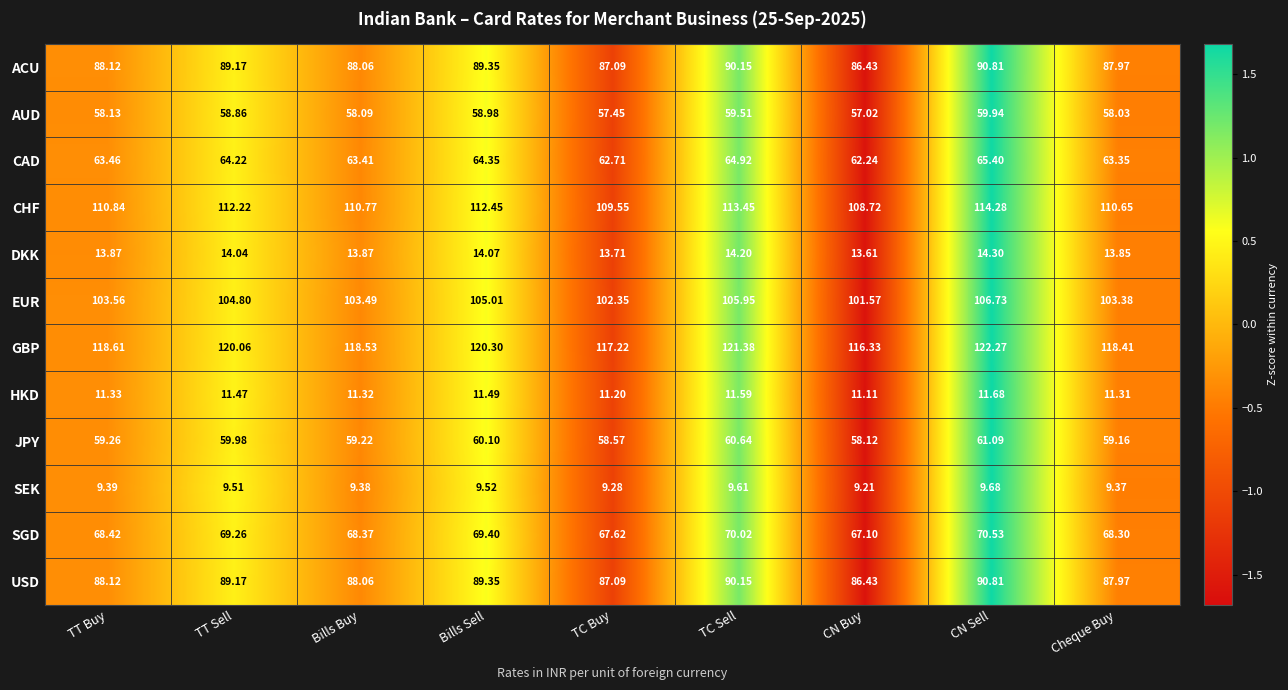

Which series has the largest total across all categories?

GBP